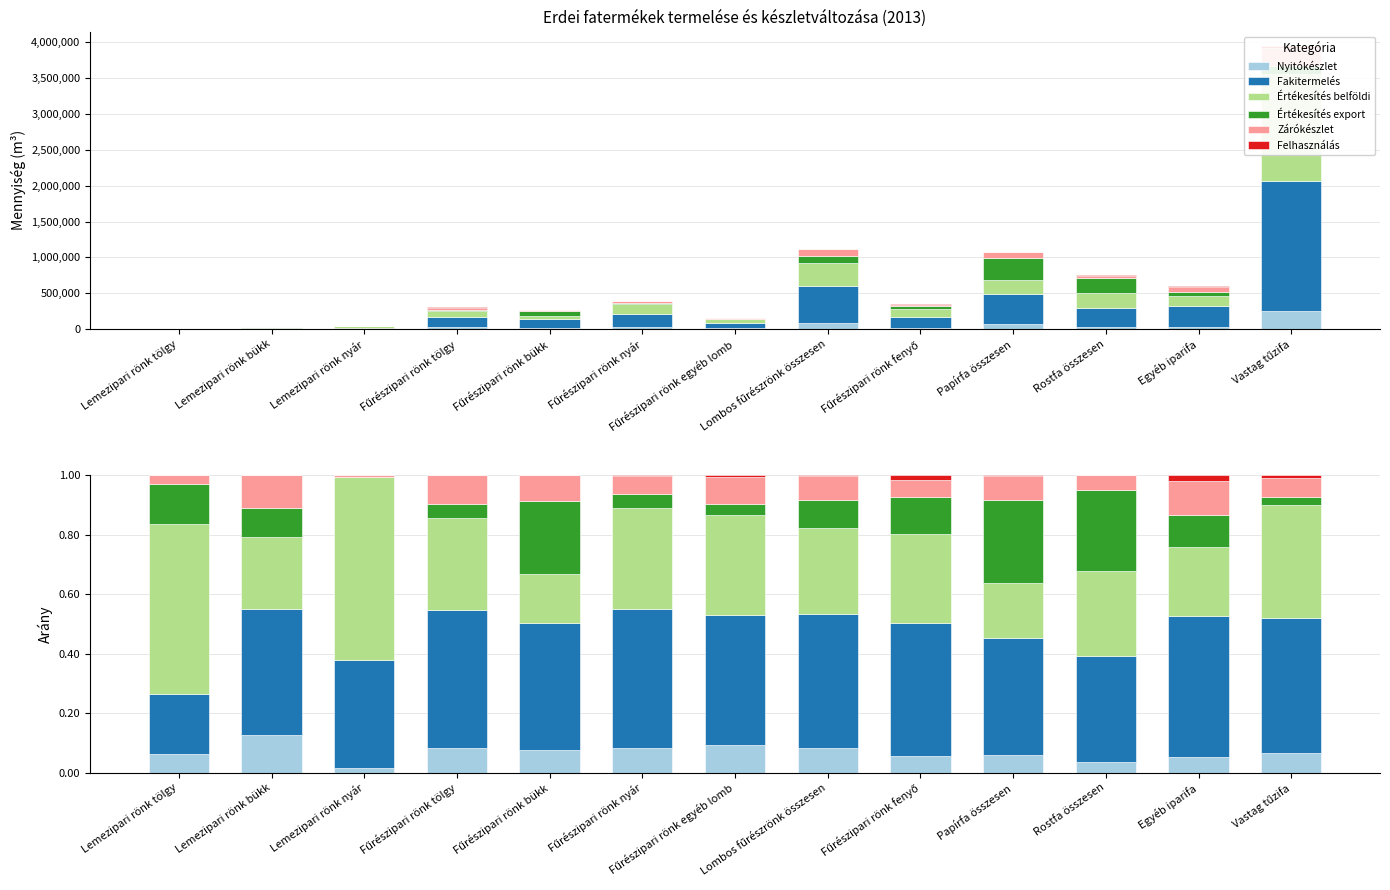

What is the value of the Nyitókészlet bar at the 10th from the left?

0.1